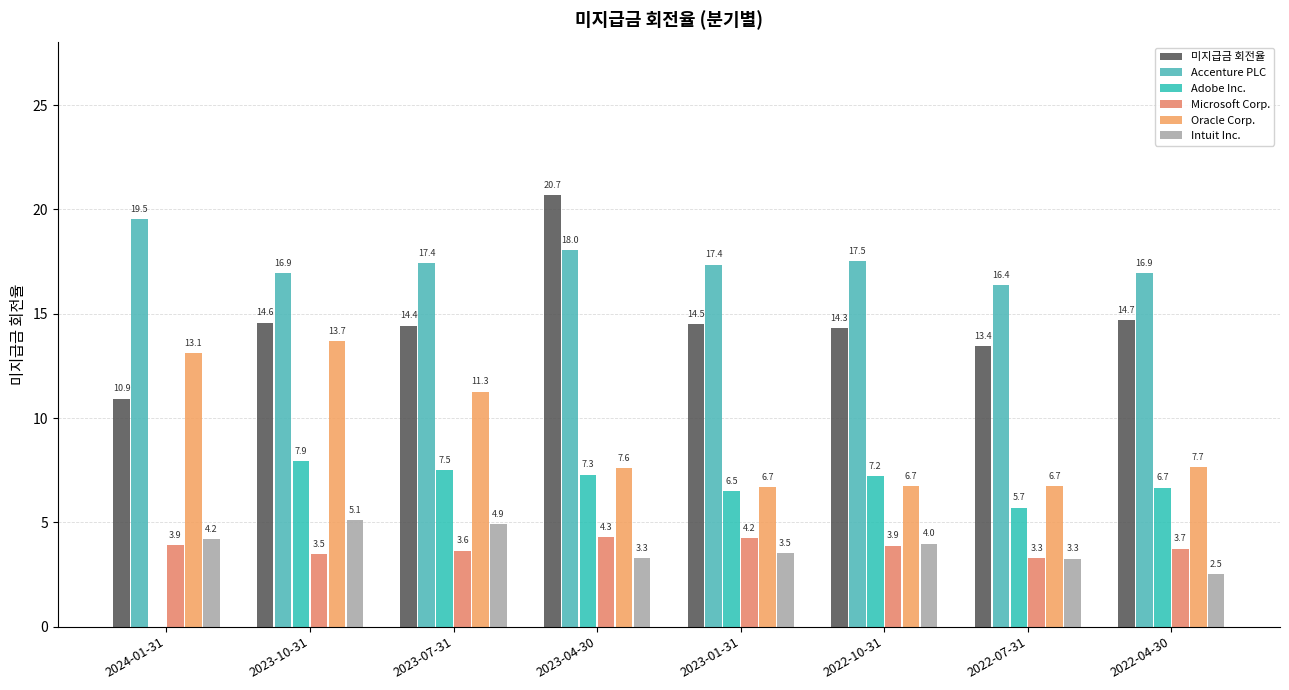

Does the chart contain stacked bars?

No